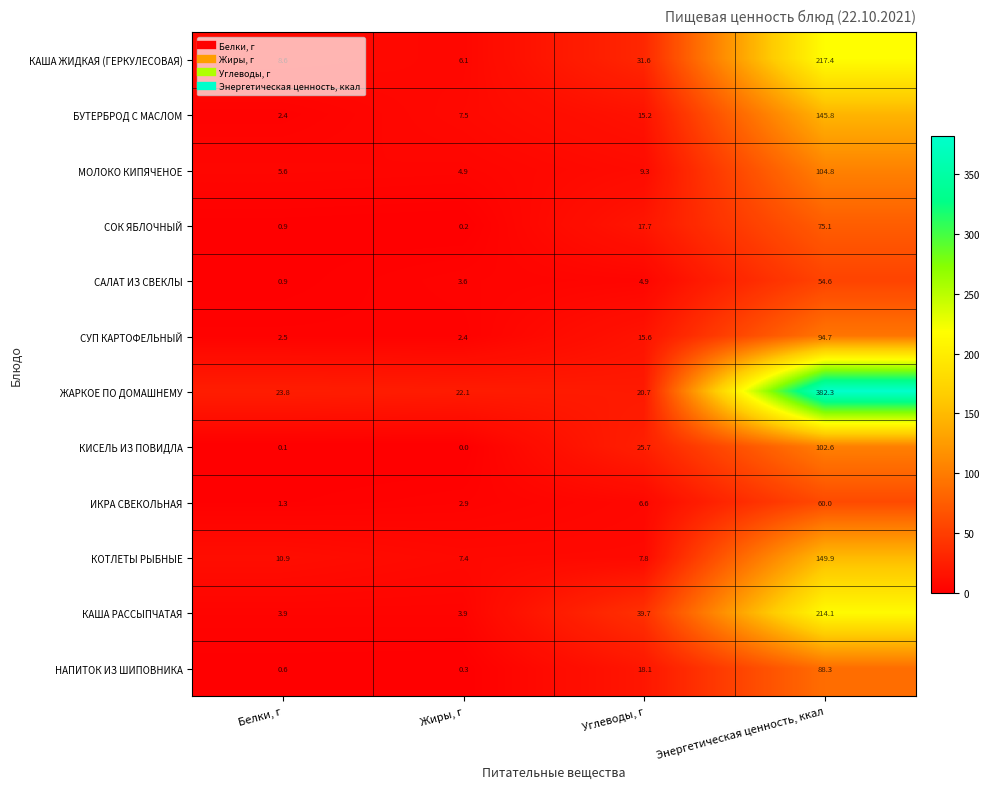

Which series changed the most between Жиры, г and Энергетическая ценность, ккал?

ЖАРКОЕ ПО ДОМАШНЕМУ